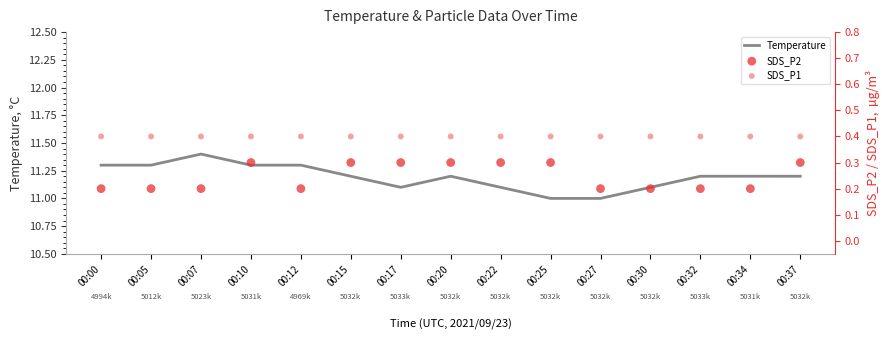

What is the total value across all series at 00:32?

11.8